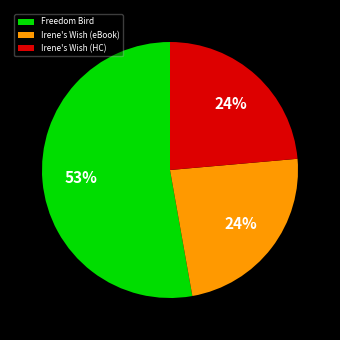

How many segments does this pie chart have?

3